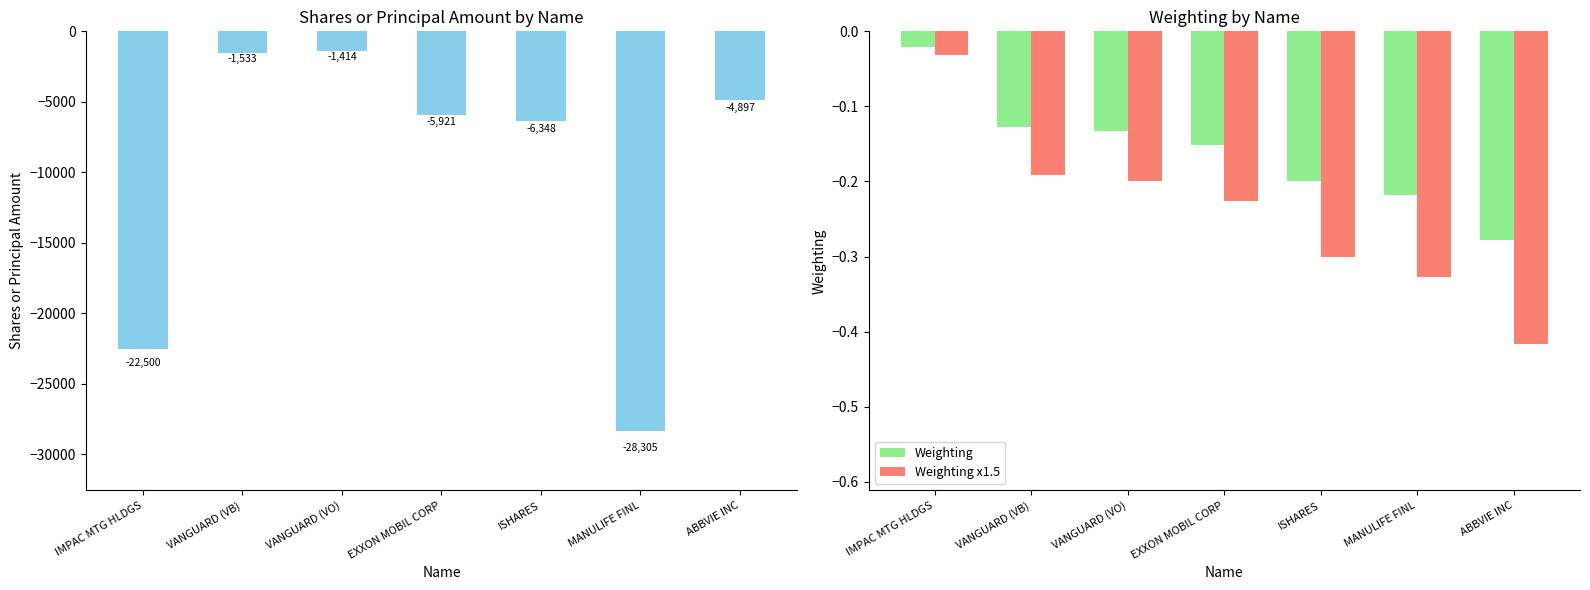

List the series in order of their peak value, lowest first.

Shares or principal amount, Weighting x1.5, Weighting